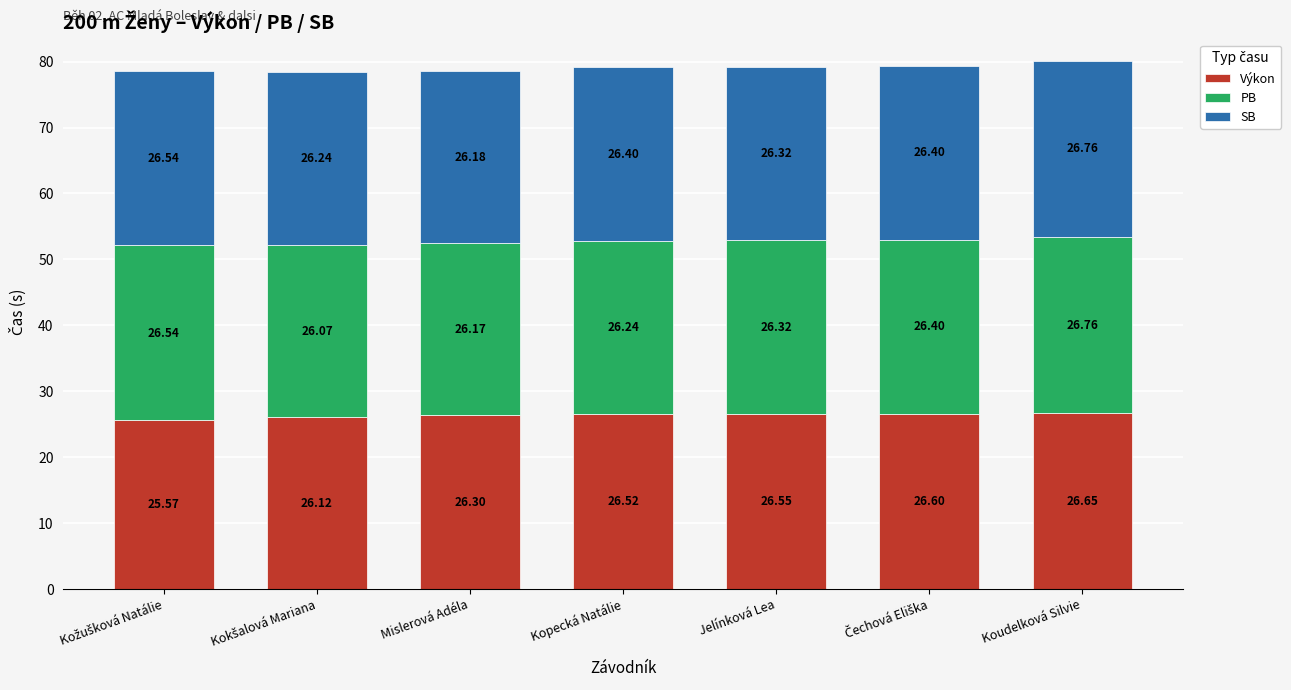

At which label does Výkon reach its peak?

Koudelková Silvie